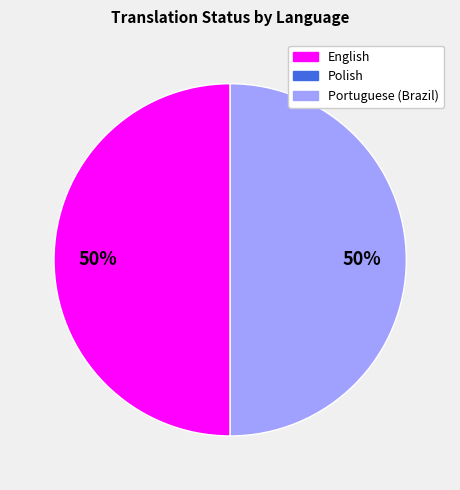

To the nearest percent, what is the average slice percentage?

50%